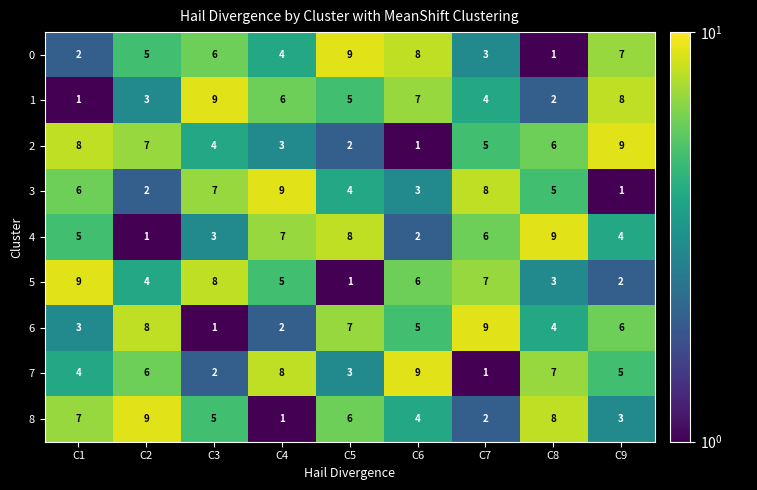

Between C3 and C7, which series saw the biggest shift?

6